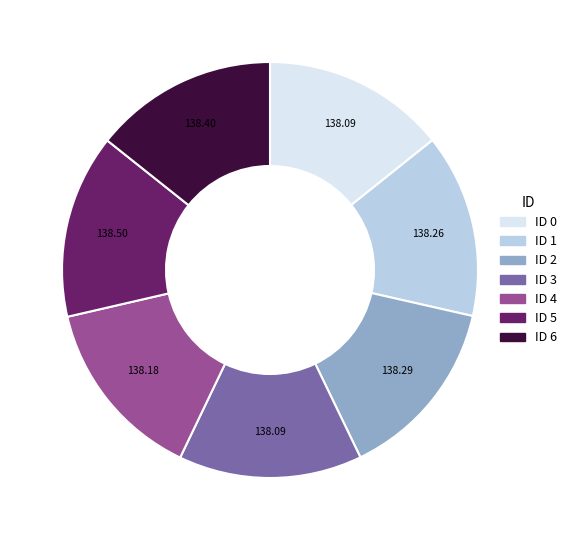

Do ID 5 and ID 2 together represent more than half of the pie?

No